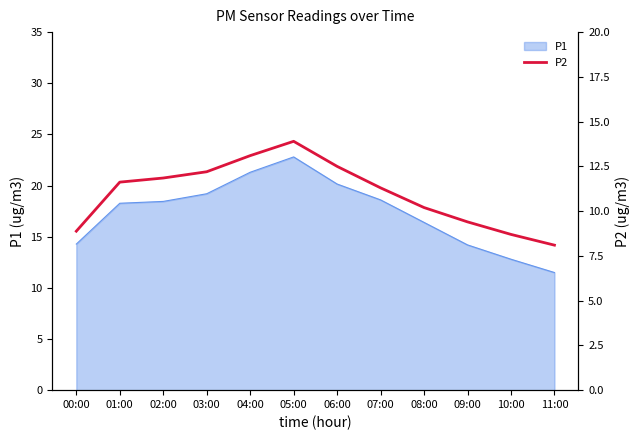

How many lines are shown in the chart?

1